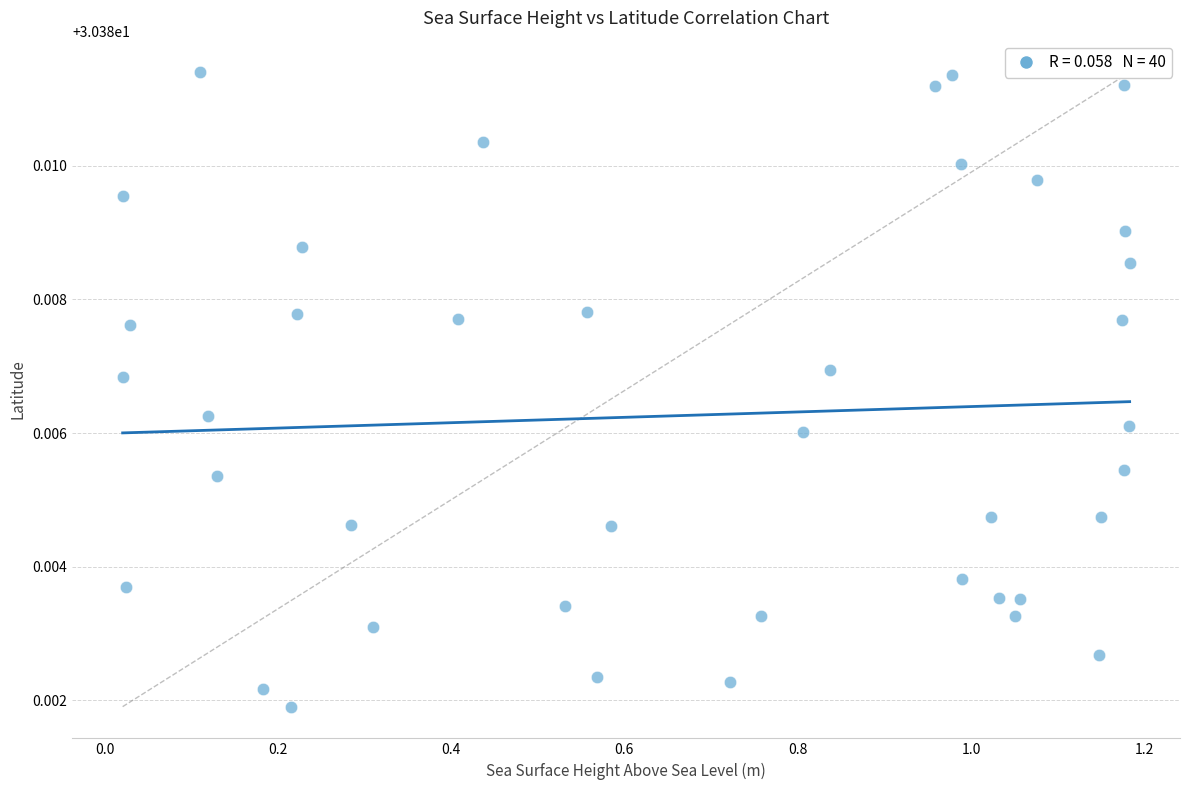

What is the range of X values (max minus min)?

1.2